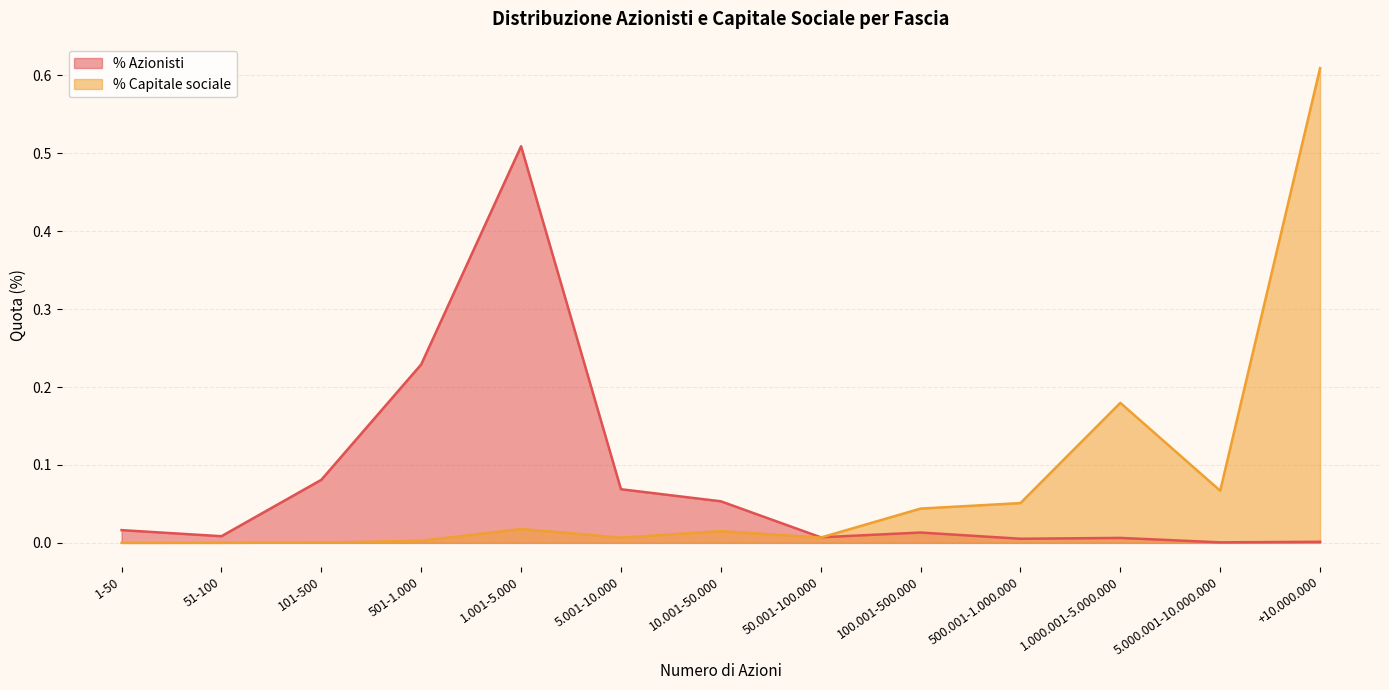

At which category does % Capitale sociale reach its first local peak?

1.001-5.000